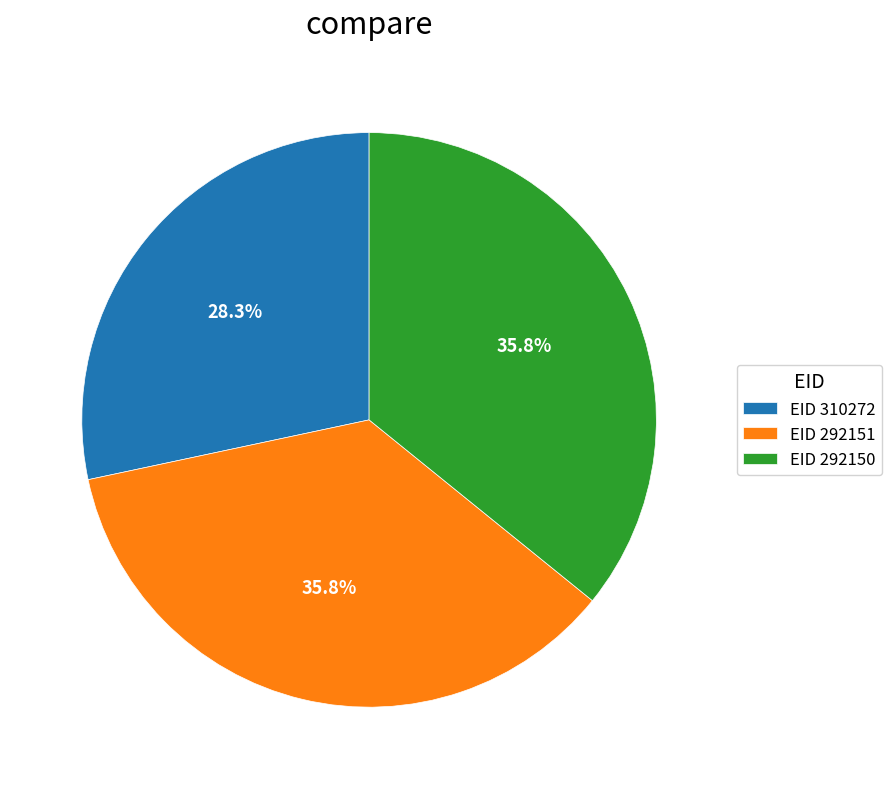

Approximately how many times larger is the value at EID 292151 compared to EID 310272?

1.3